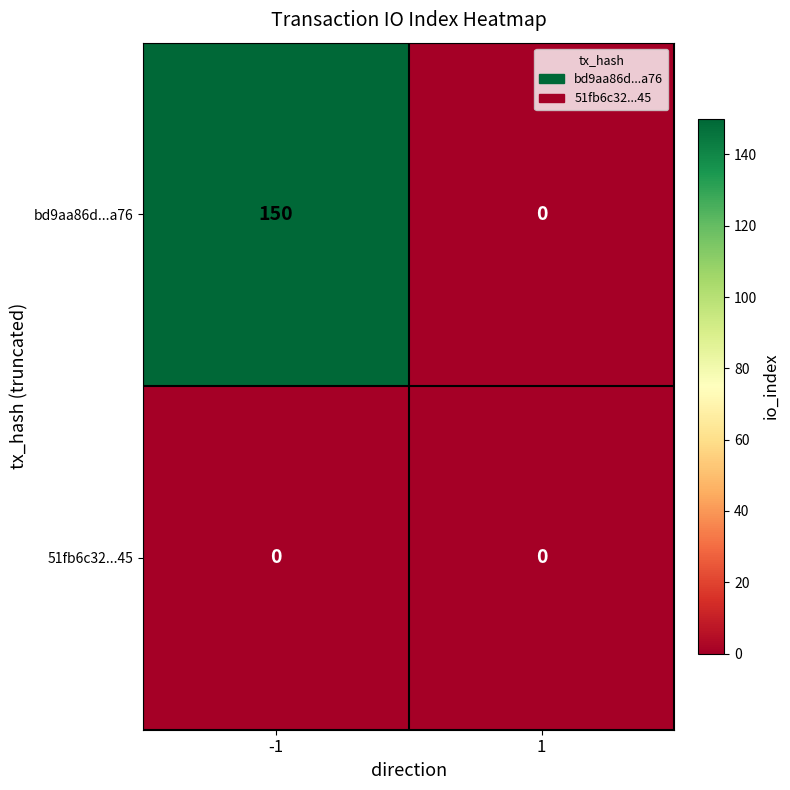

What is the greatest value displayed?

150